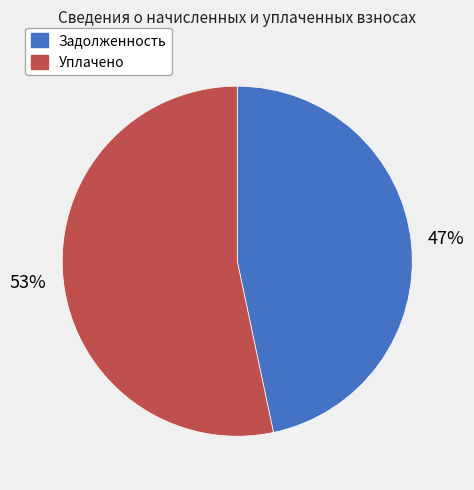

How many segments does this pie chart have?

2